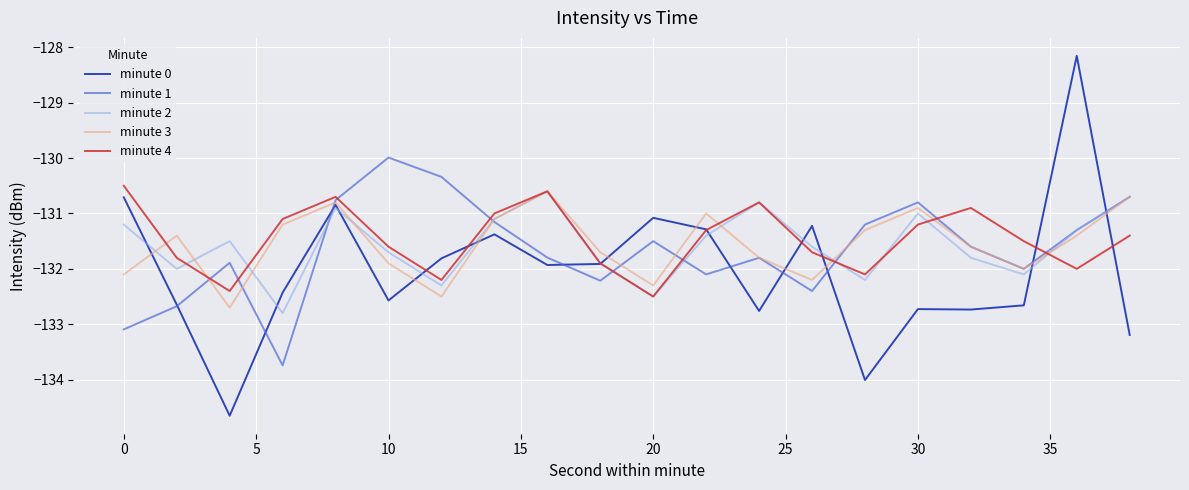

What is the minimum value shown in the chart?

-134.7